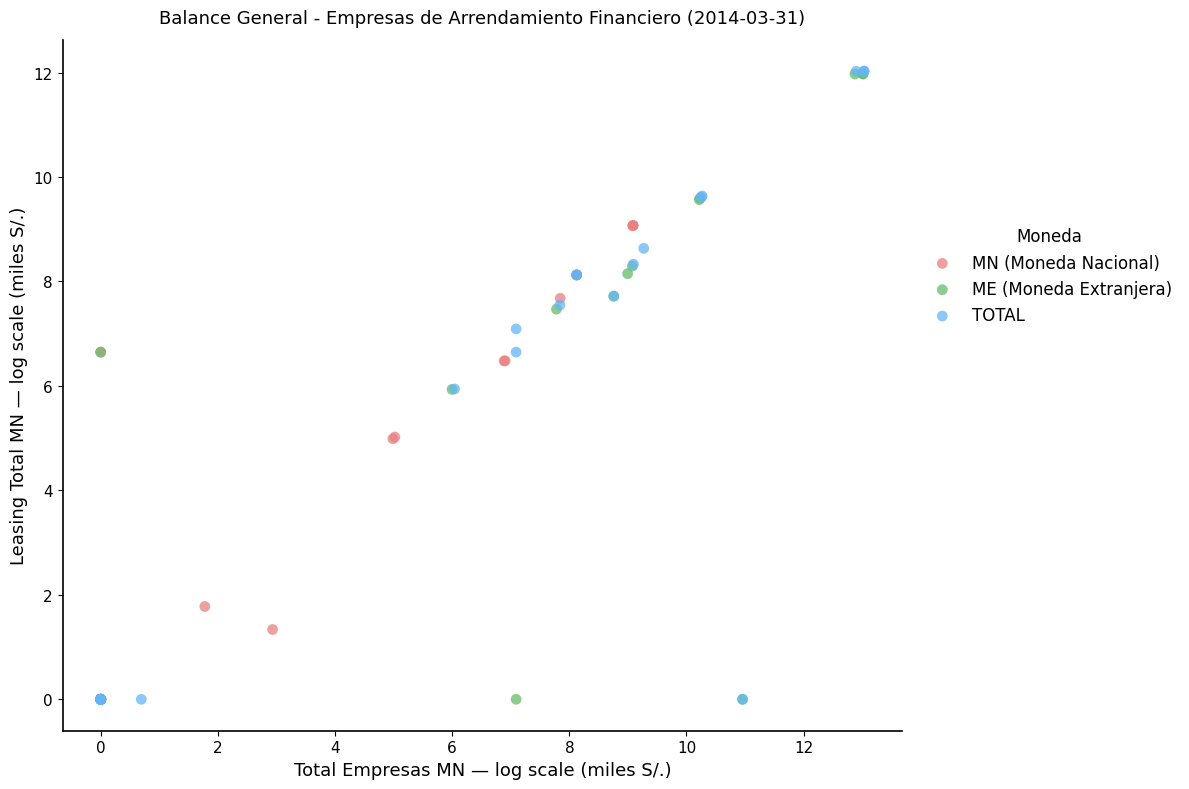

Which series has the largest Y range (max minus min)?

TOTAL